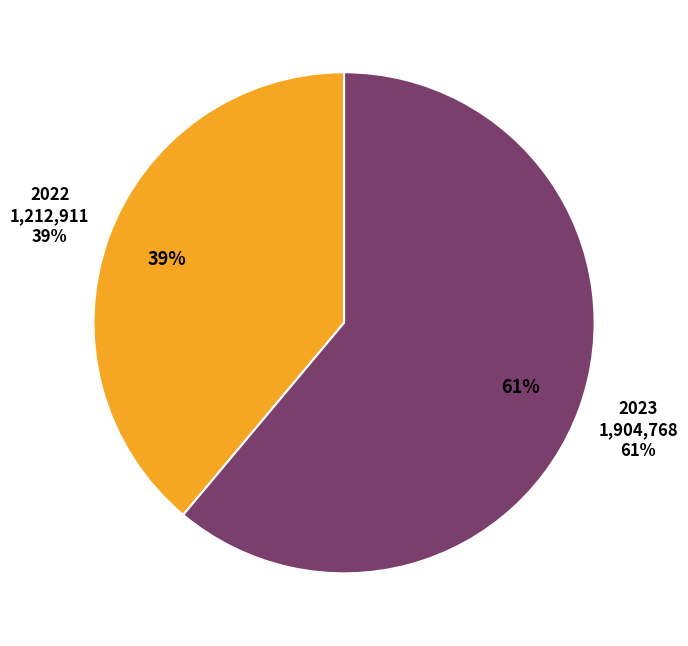

To the nearest percent, what portion does 2023 represent?

61%